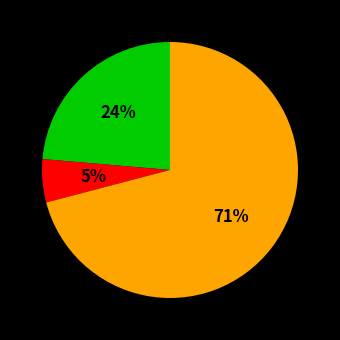

Does any single category account for the majority?

Yes